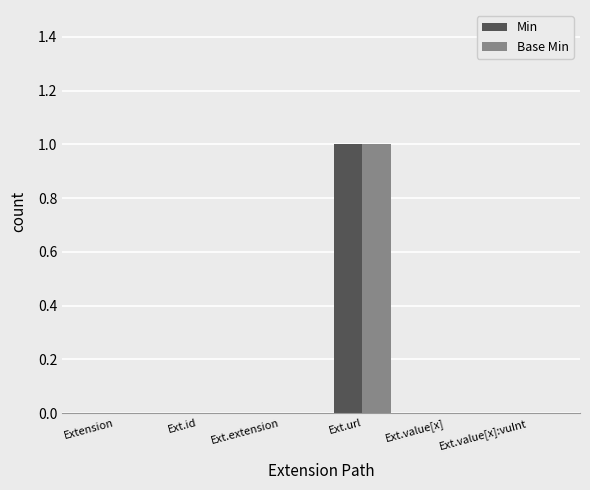

What is the greatest value displayed?

1